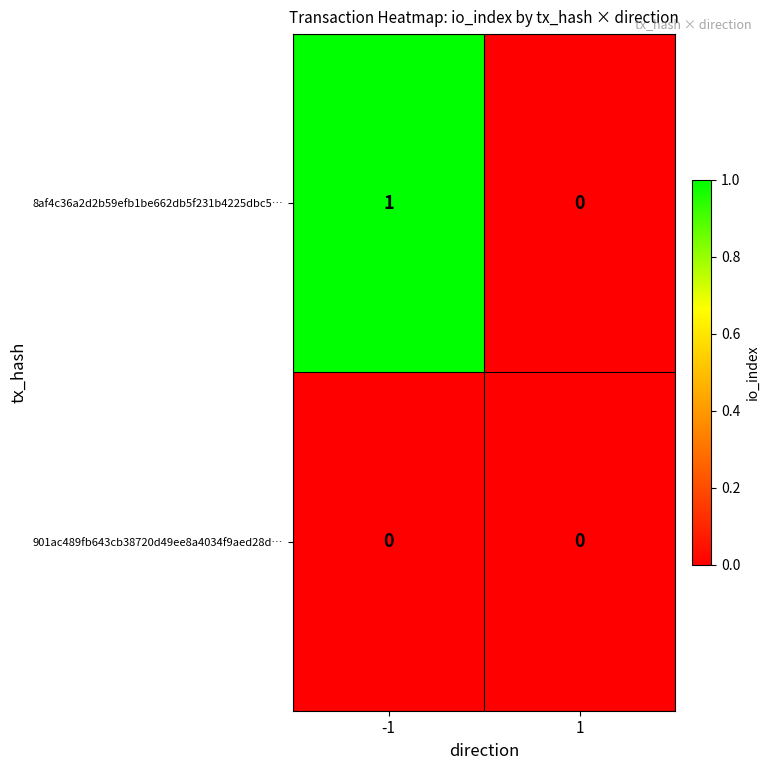

Which series has the largest range (max minus min)?

8af4c36a2d2b59efb1be662db5f231b4225dbc5…